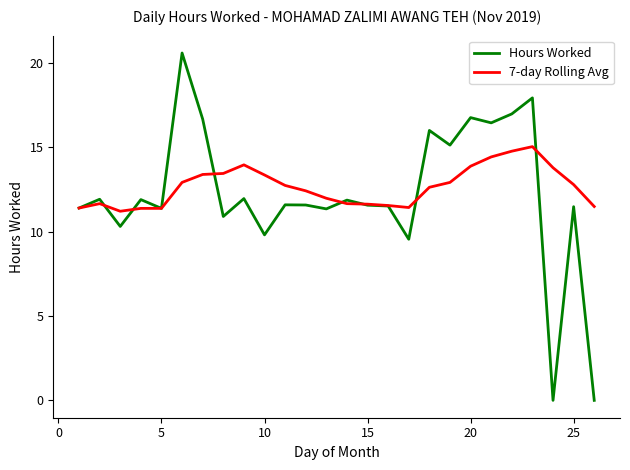

What is the maximum value for 7-day Rolling Avg?

15.0